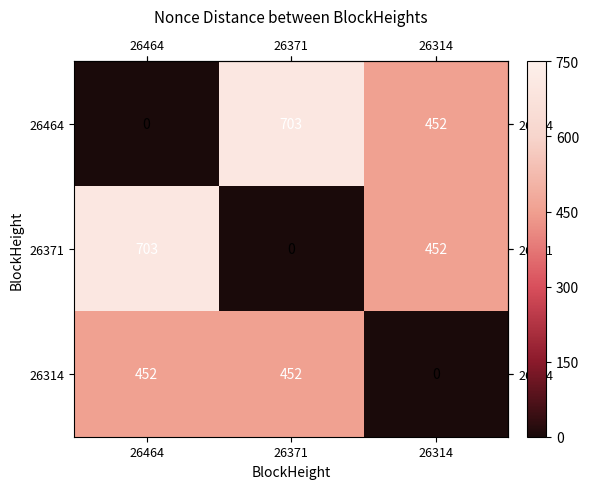

Is it true that 26464 equals 452 at 26314?

True